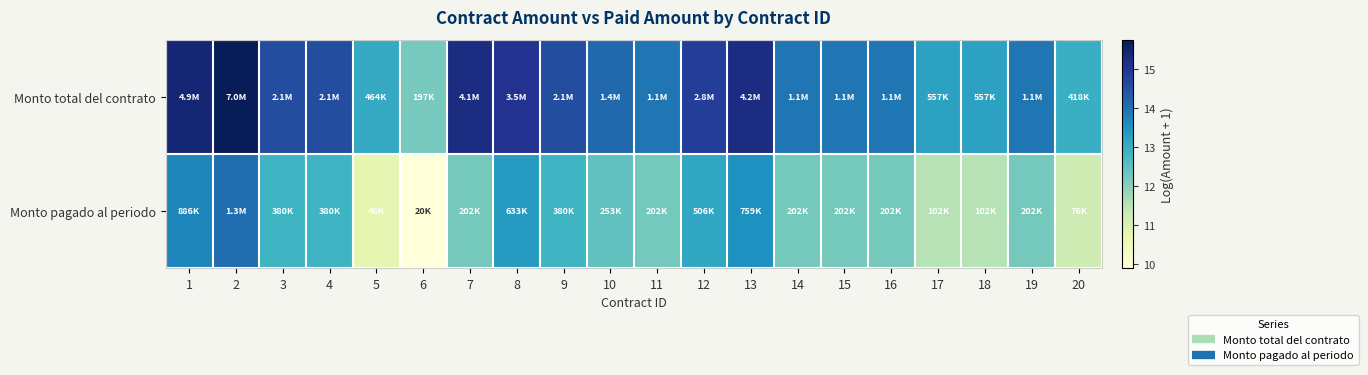

Which series has the widest spread of values?

Monto pagado al periodo